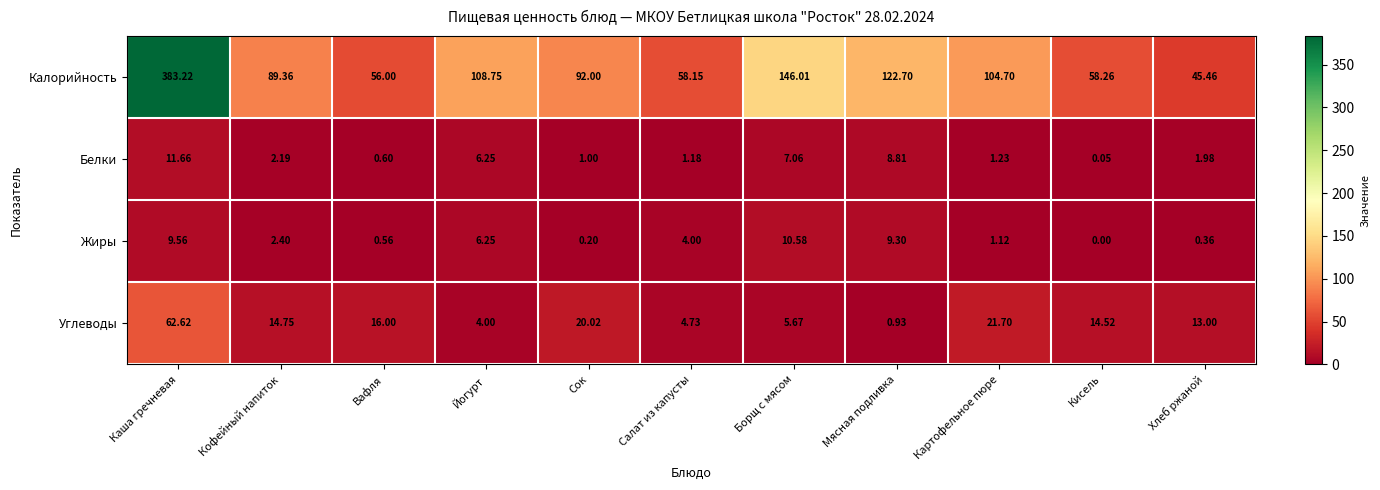

Between Каша гречневая and Картофельное пюре, which series saw the biggest shift?

Калорийность